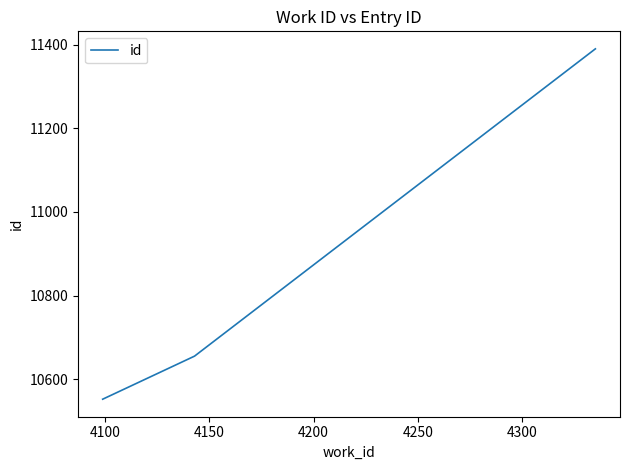

How many lines are shown in the chart?

1